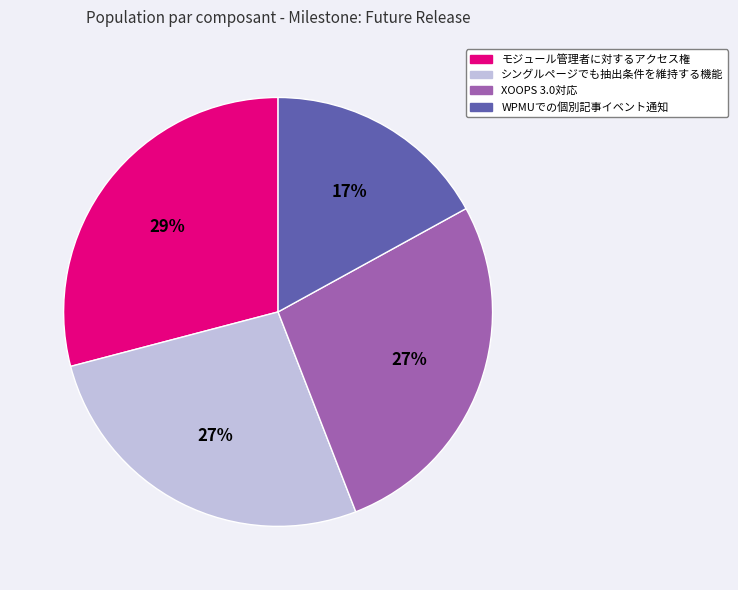

To the nearest percent, what is the difference between the XOOPS 3.0対応 and WPMUでの個別記事イベント通知 slice percentages?

10%